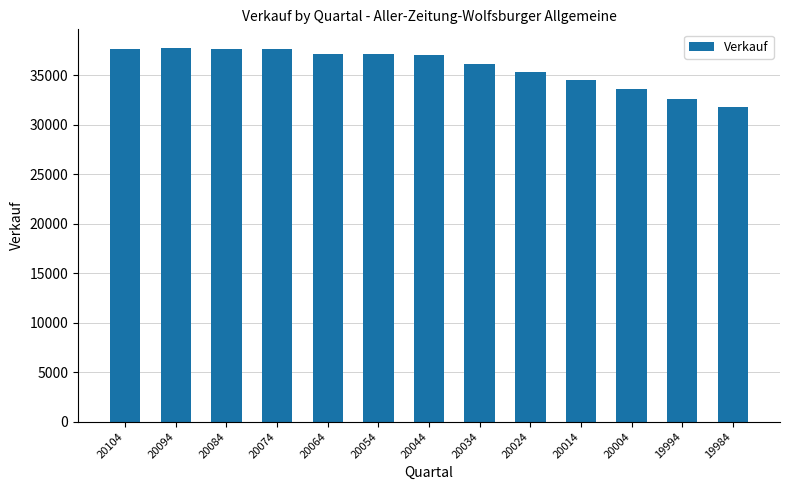

What is the value of the 2nd bar from the left?

37730